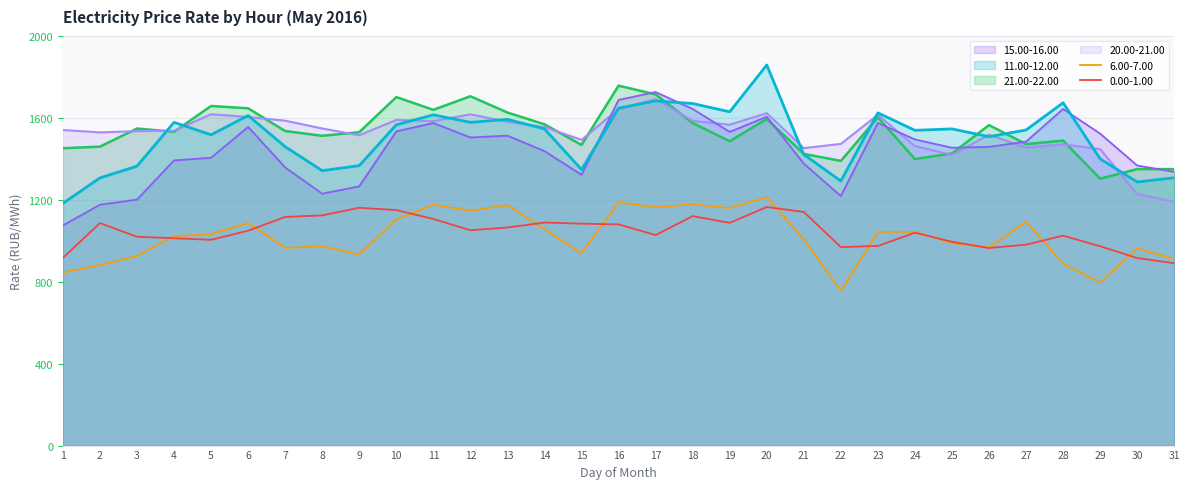

Rank the categories by 15.00-16.00 value from lowest to highest.

1, 2, 3, 22, 8, 9, 15, 31, 7, 30, 21, 4, 5, 14, 25, 26, 27, 24, 12, 13, 29, 19, 10, 6, 11, 23, 20, 28, 18, 16, 17